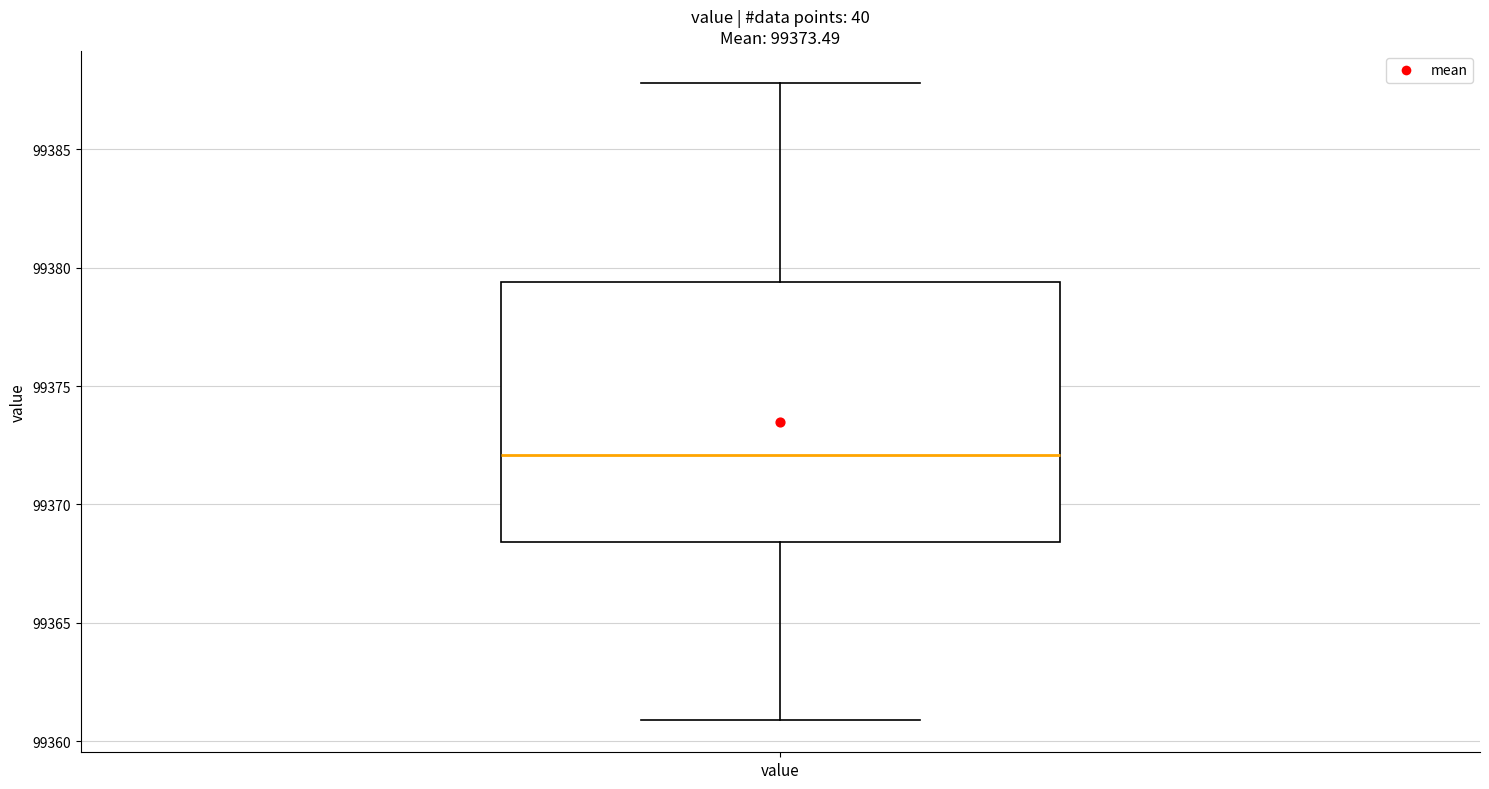

Read this box plot against the y-axis: the position of the median line, the range covered by the box, and the ends of both whiskers. The values are not printed on the chart, so give them approximately, as read against the axis.

median 99372.0, box 99368.5 to 99379.5, whiskers 99361.0 to 99388.0